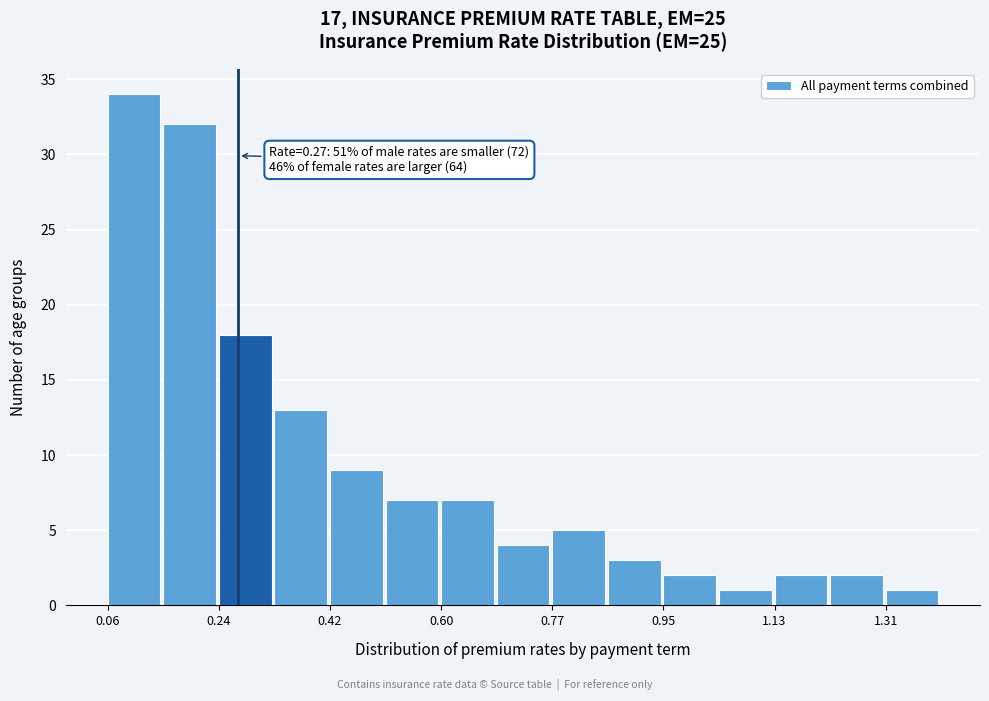

Over which range of the x-axis is the bar tallest?

0.06 to 0.14